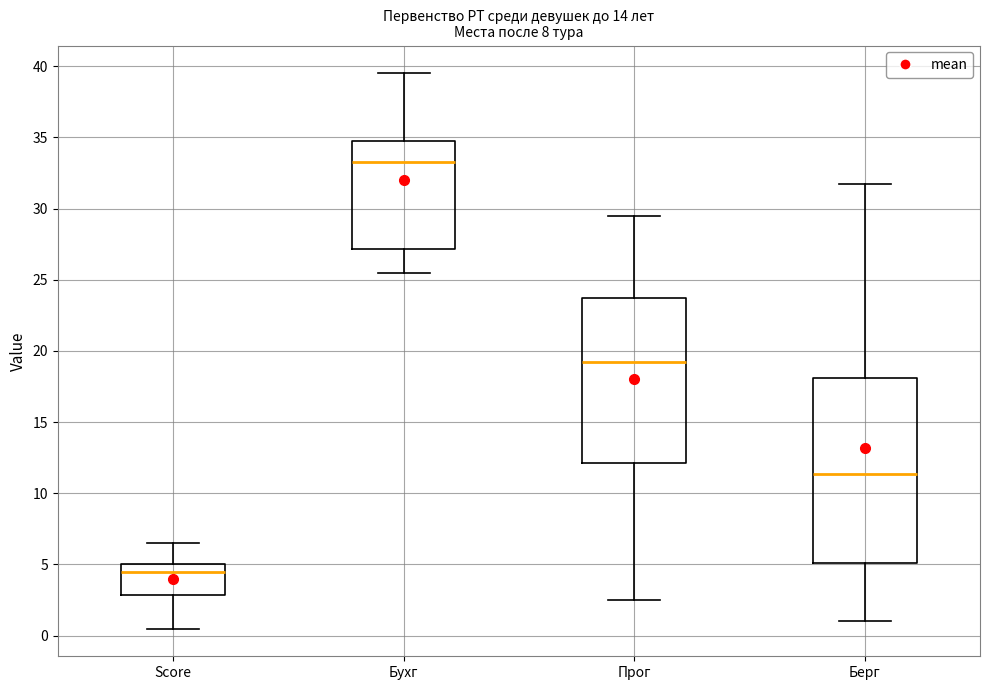

Where is the lower edge of the box for Берг on the y-axis? The values are not printed on the chart, so give them approximately, as read against the axis.

5.0